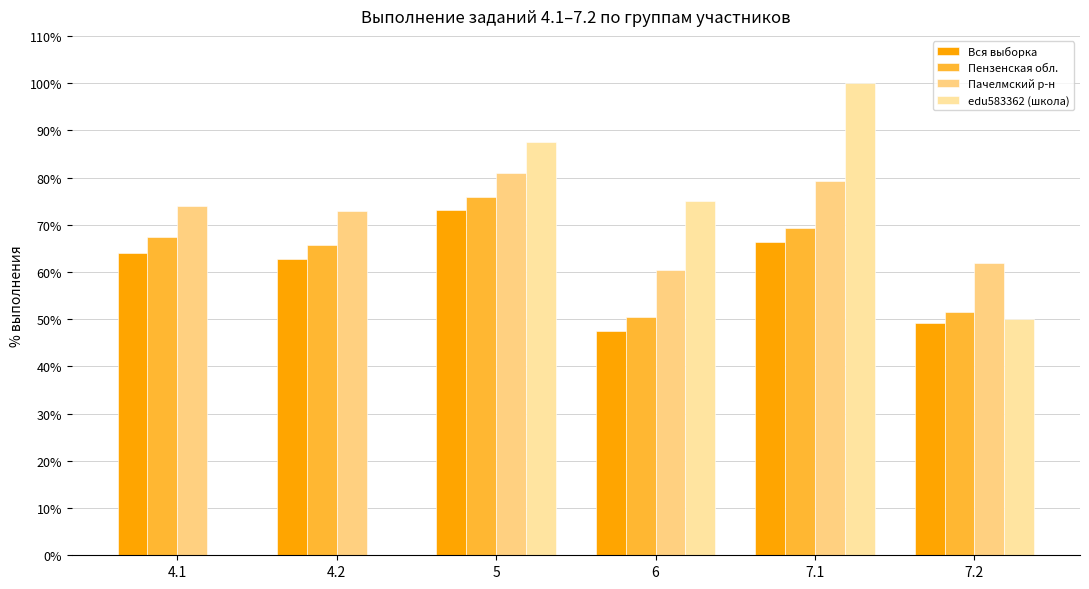

What is the value of the Пензенская обл. bar at the 3rd from the left?

75.9